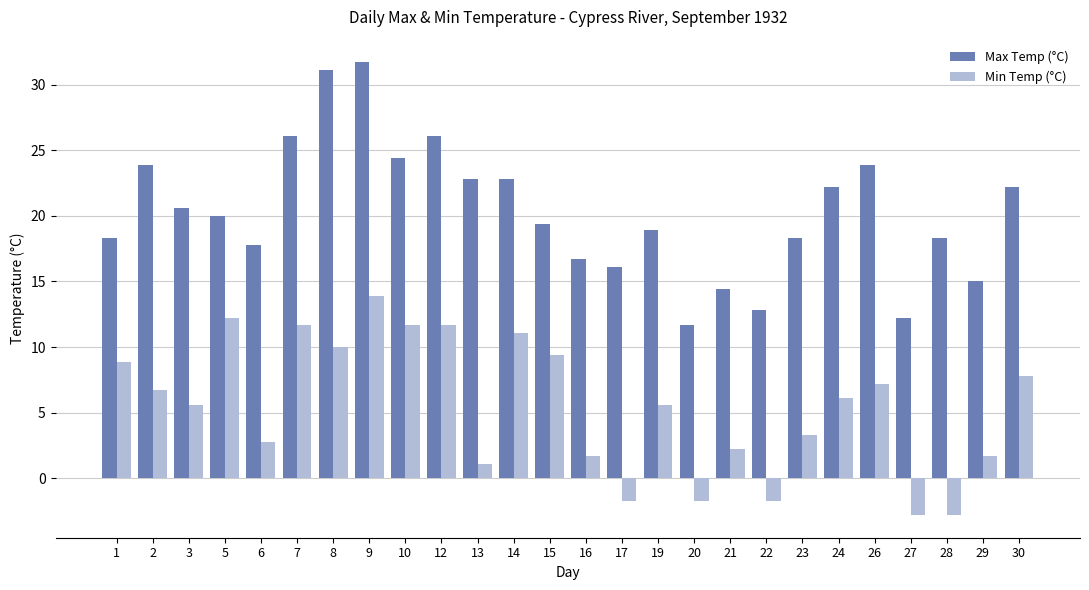

Does the chart contain any negative values?

Yes